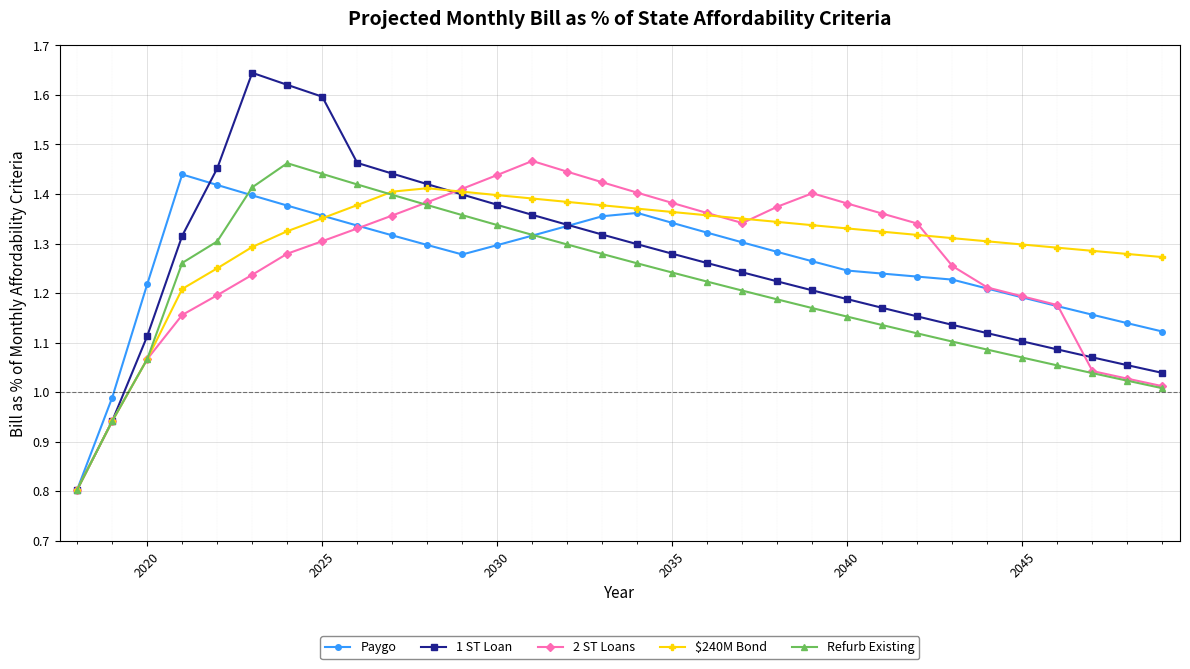

True or false: Refurb Existing has more than 0 points higher than both neighbors.

True